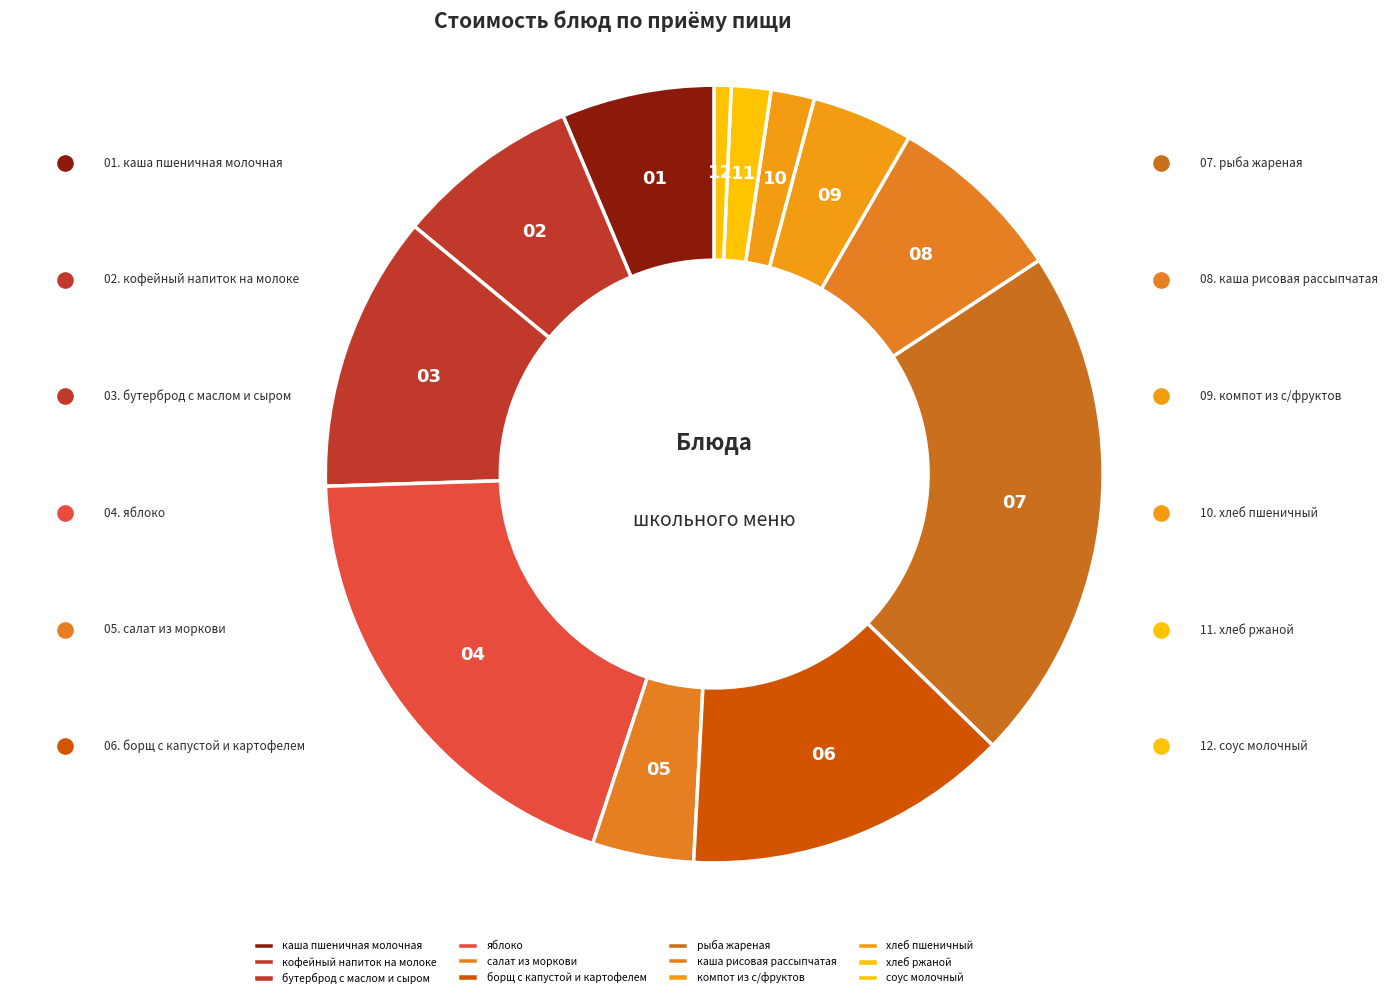

To the nearest percent, what is the combined percentage of борщ с капустой и картофелем and хлеб пшеничный?

15%